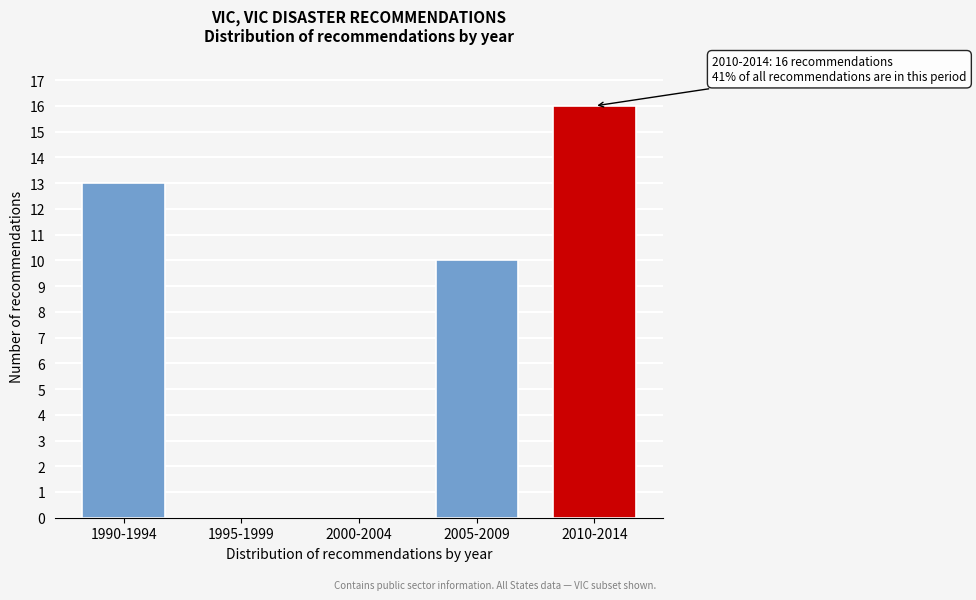

Reading left to right, transcribe all the data shown in this chart.

1990-1994=13	1995-1999=0	2000-2004=0	2005-2009=10	2010-2014=16